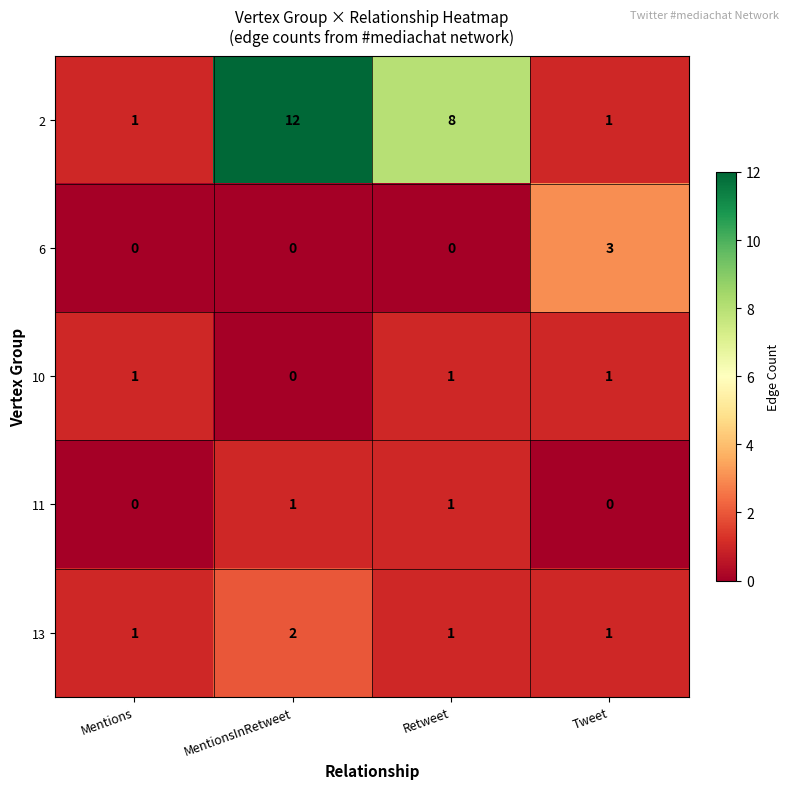

How many 6 values are between 0 and 3?

4